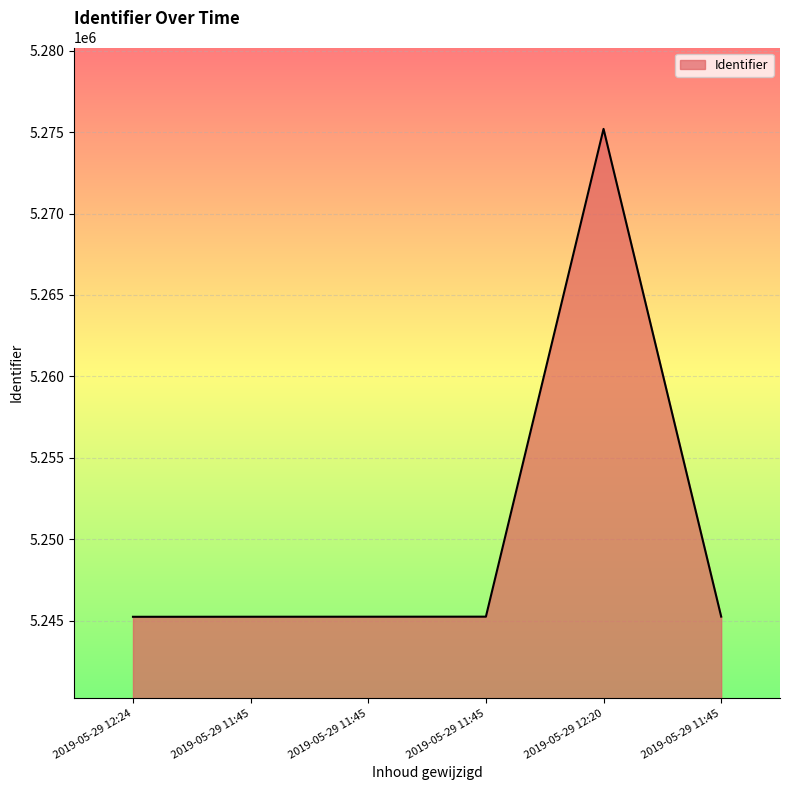

How many categories are shown in the chart?

6